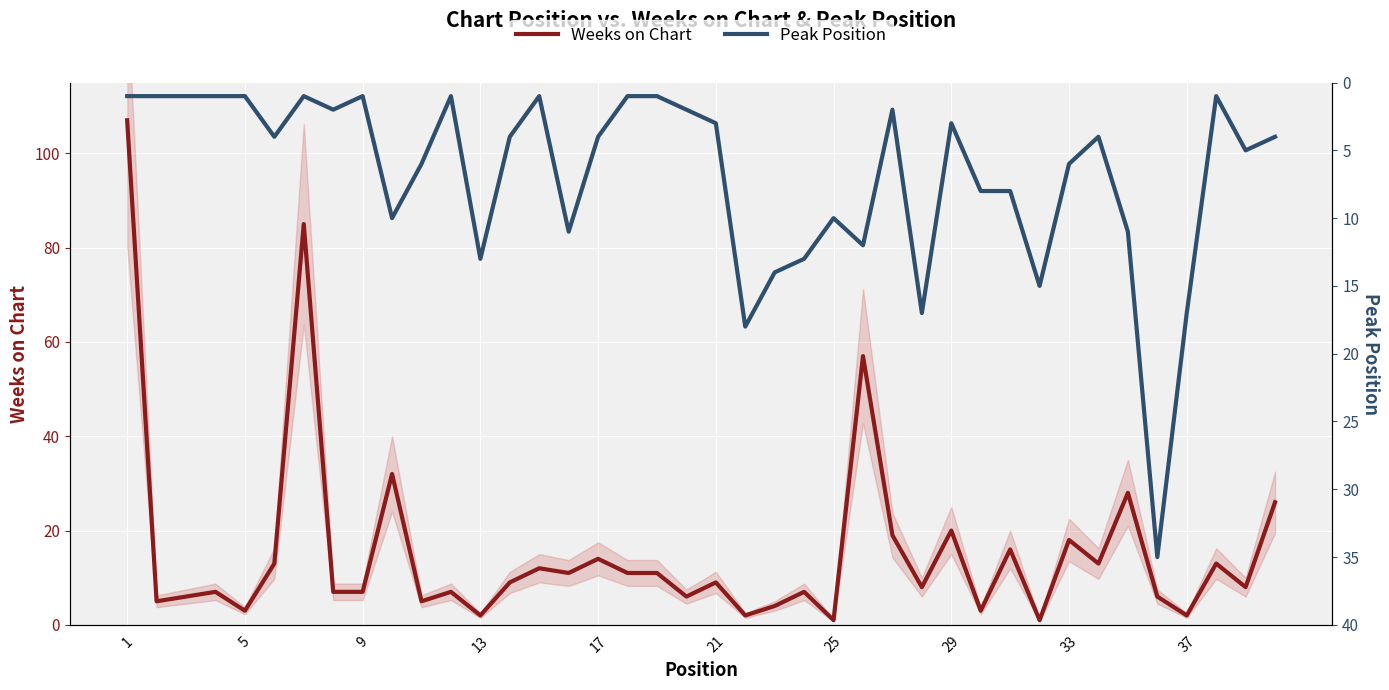

What is the value of the Peak Position point at the 23rd from the left?

14